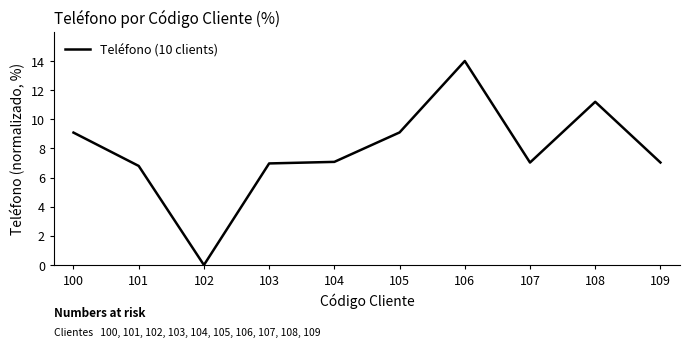

What is the change in value from 100 to 107?

-2.1